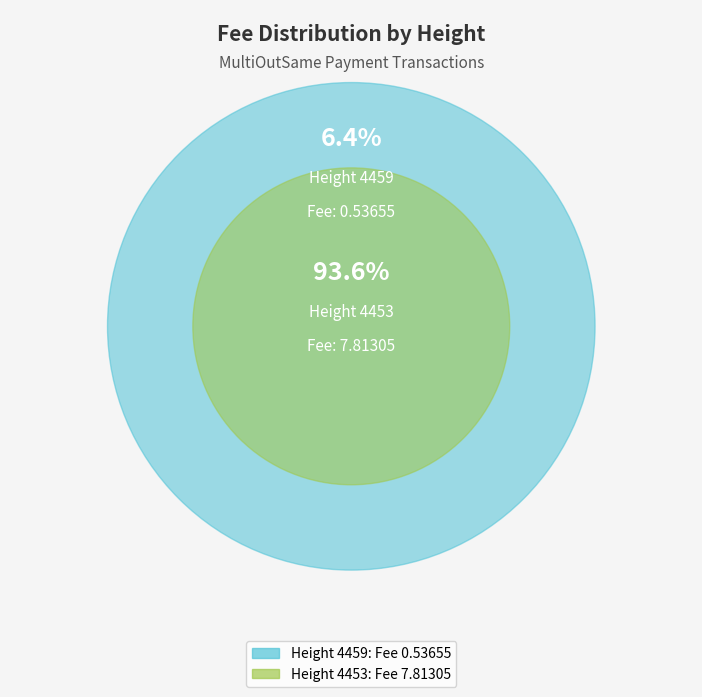

What is the ratio of the value at 4459 to the value at 4453?

0.1